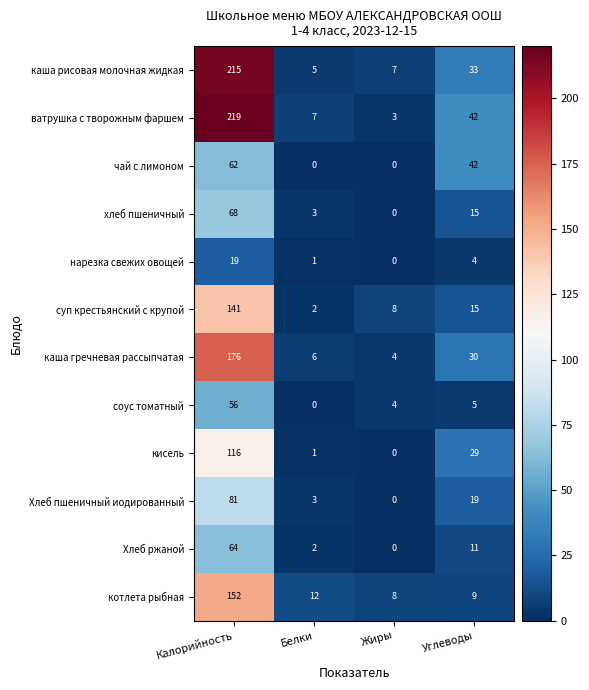

What is the greatest value displayed?

219